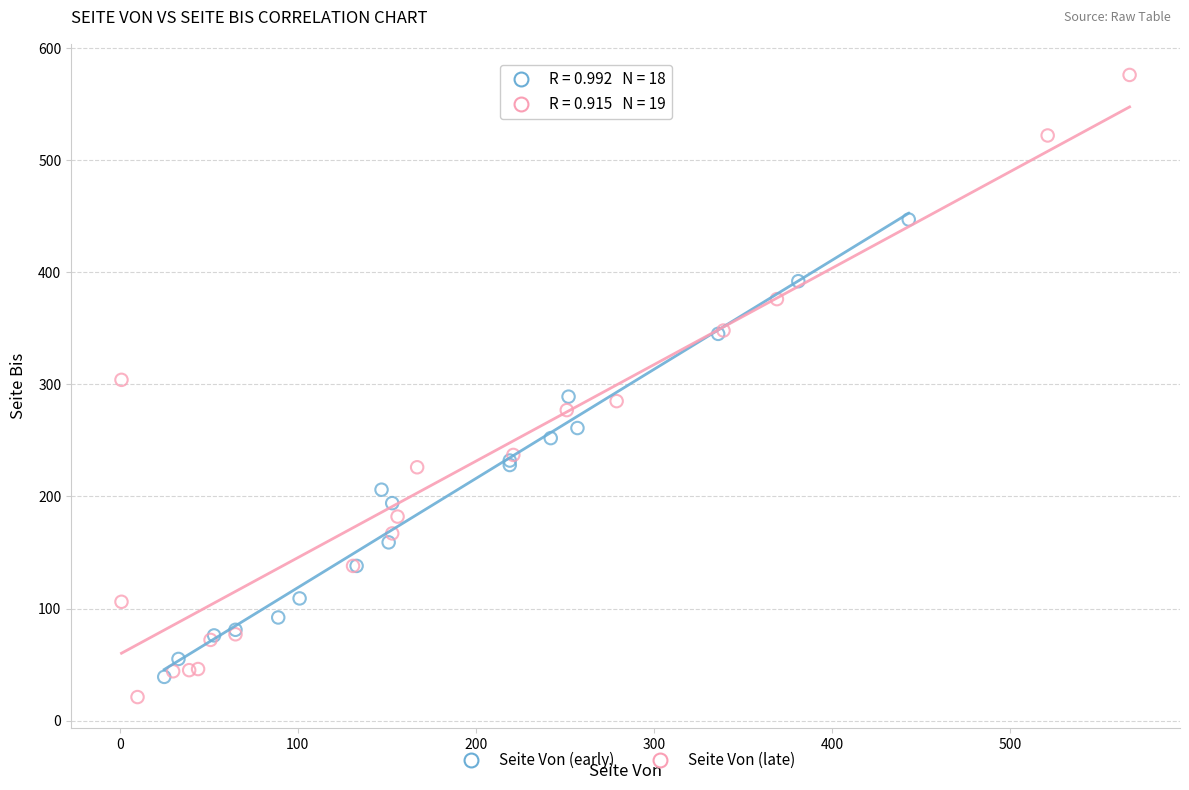

Which series has the largest Y range (max minus min)?

Seite Von (late)